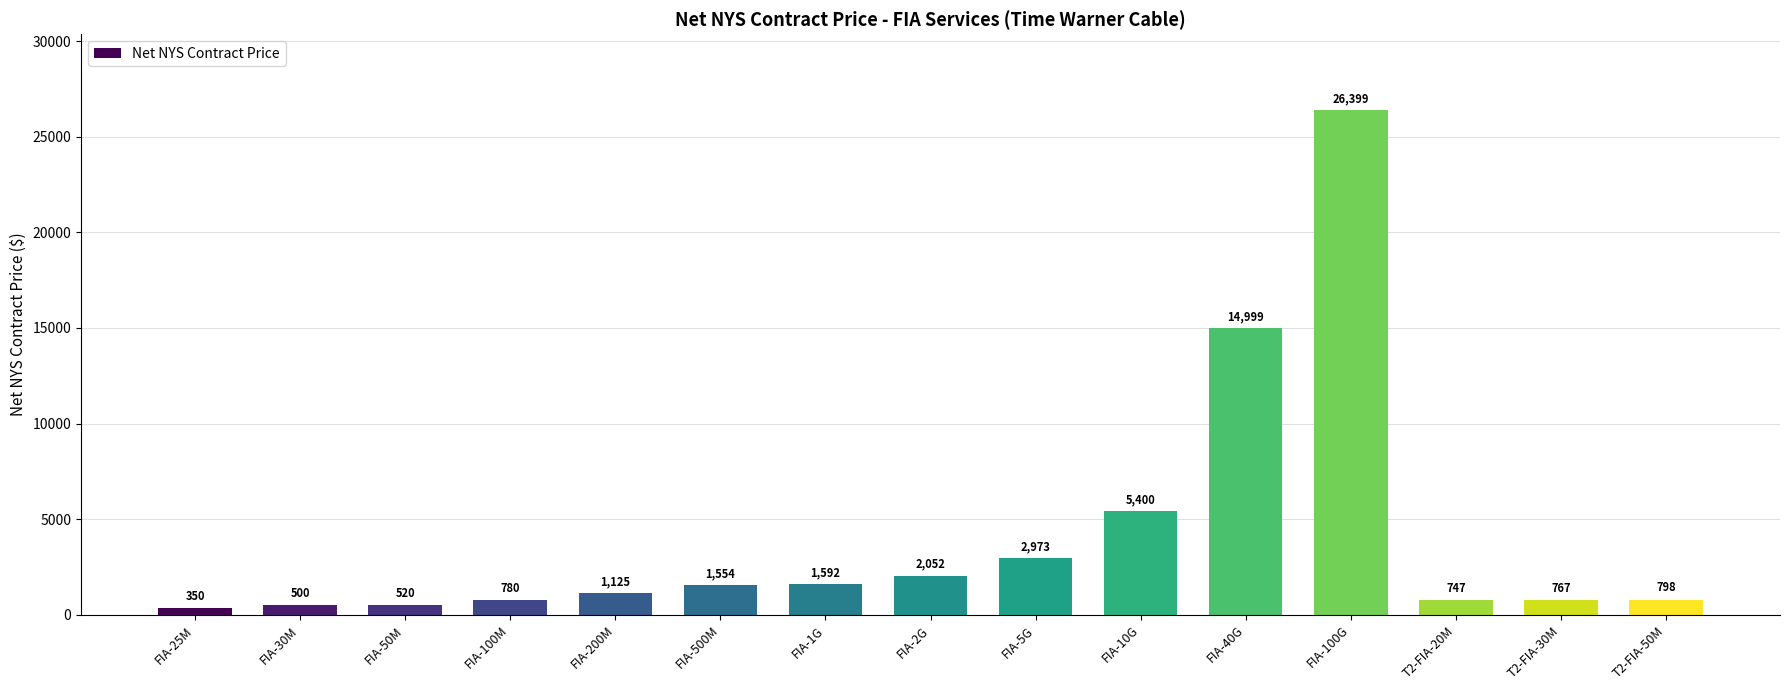

What is the change in value from FIA-200M to T2-FIA-20M?

-378